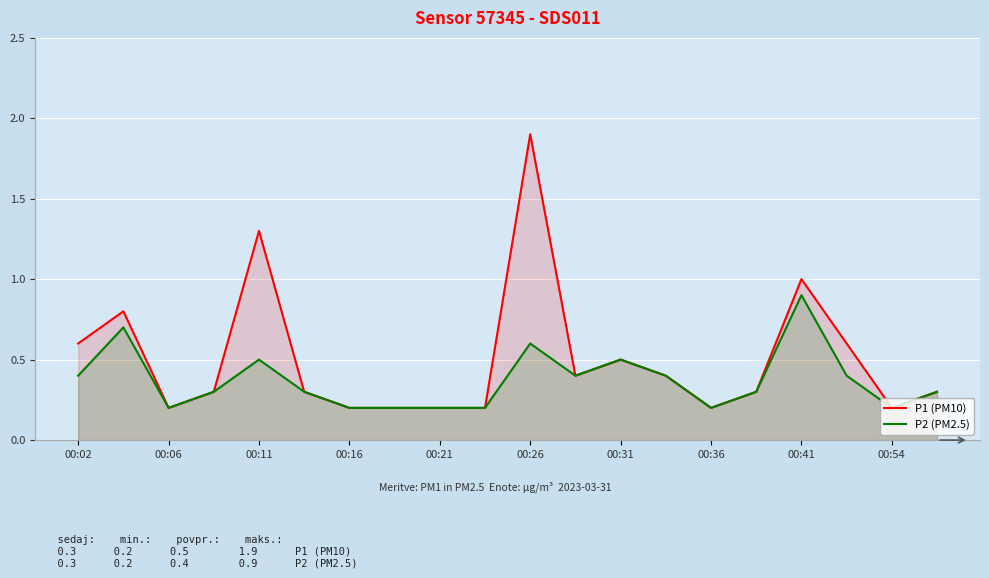

True or false: P1 (PM10) has more than 2 interior local peaks.

True